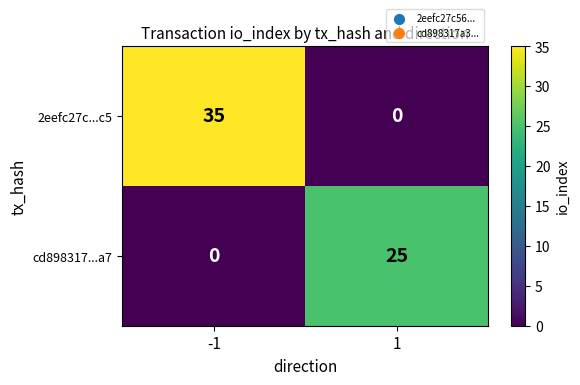

Rank the series by their average value, from lowest to highest.

cd898317...a7, 2eefc27c...c5